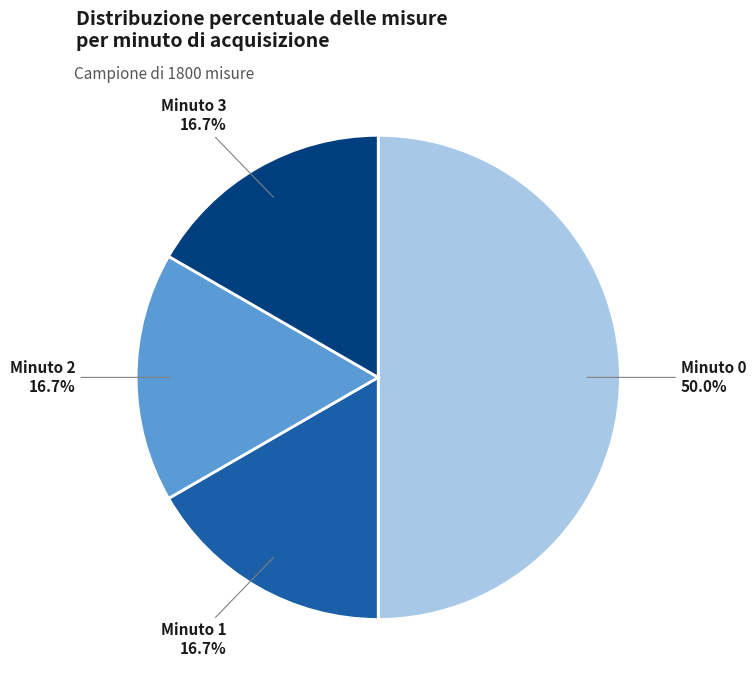

What is the ratio of the value at Minuto 0 to the value at Minuto 2?

3.0